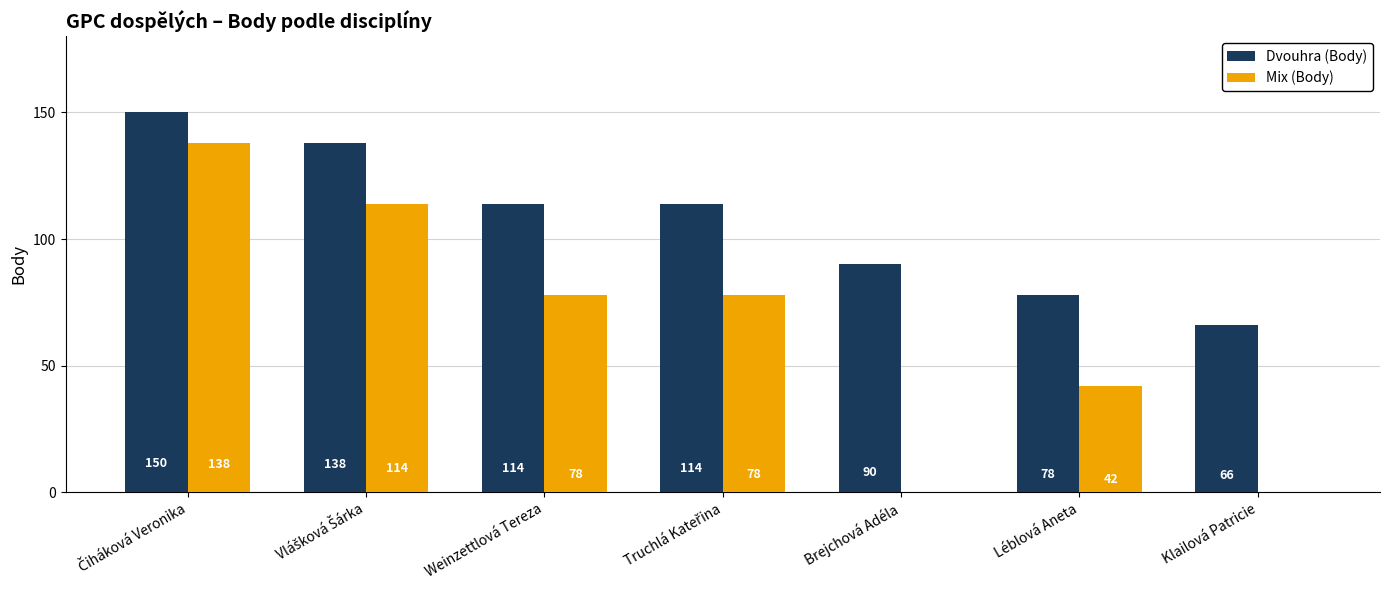

The value of Dvouhra (Body) at Léblová Aneta is 104. True or false?

False